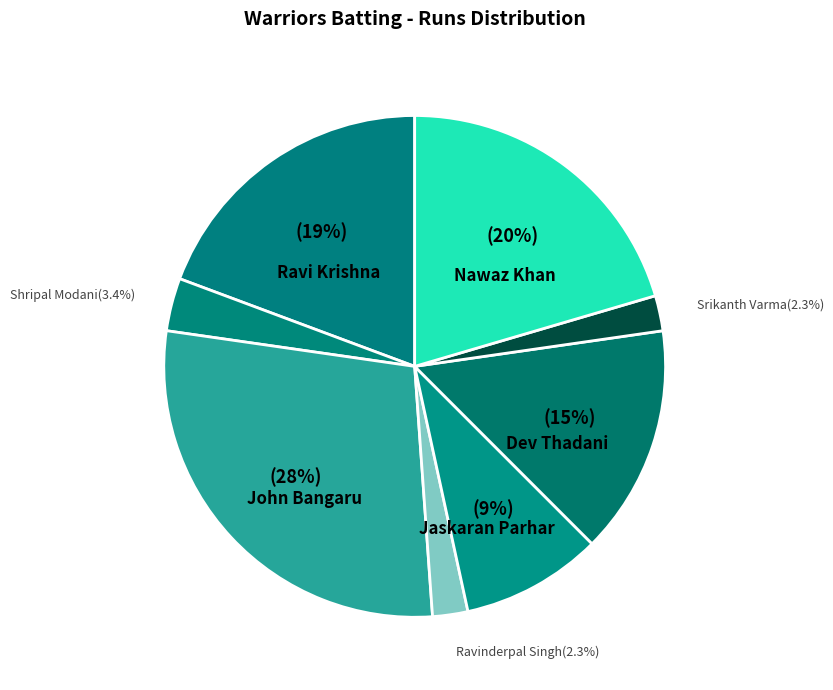

To the nearest percent, what is the average slice percentage?

12%